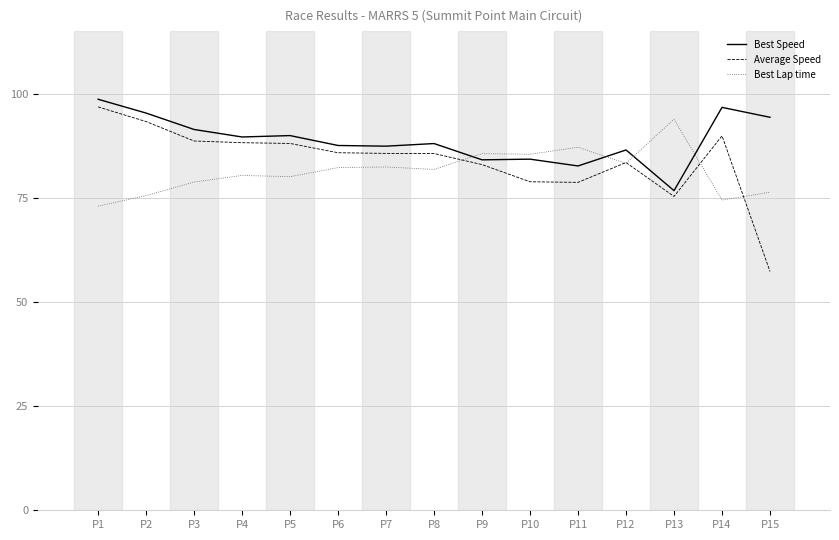

True or false: Average Speed has a value of 22.1 at P7.

False